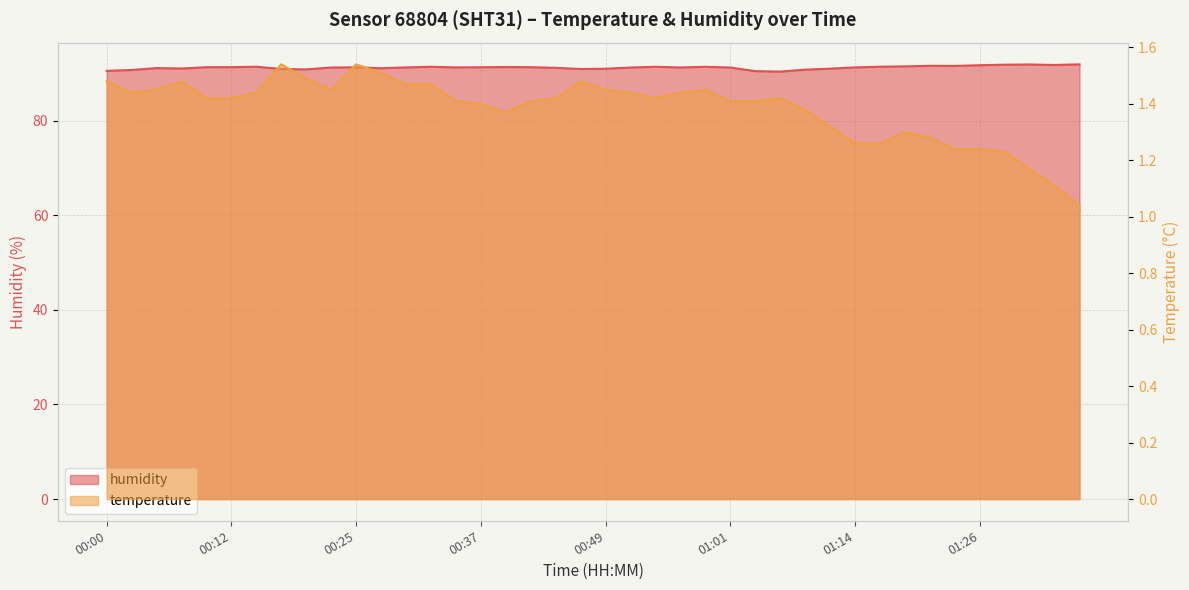

Reading left to right, transcribe all the data shown in this chart.

humidity: 00:00=90.5	00:03=90.7	00:05=91.1	00:07=91.0	00:10=91.3	00:12=91.3	00:15=91.4	00:17=90.9	00:20=90.8	00:22=91.2	00:25=91.3	00:27=91.1	00:30=91.3	00:32=91.4	00:35=91.3	00:37=91.3	00:39=91.3	00:42=91.3	00:44=91.2	00:47=90.9	00:49=91.0	00:52=91.2	00:54=91.4	00:57=91.2	00:59=91.4	01:01=91.2	01:04=90.5	01:06=90.4	01:09=90.8	01:11=91.0	01:14=91.3	01:16=91.4	01:19=91.5	01:21=91.6	01:24=91.6	01:26=91.7	01:28=91.8	01:31=91.9	01:33=91.8	01:36=91.9
temperature: 00:00=1.5	00:03=1.4	00:05=1.4	00:07=1.5	00:10=1.4	00:12=1.4	00:15=1.4	00:17=1.5	00:20=1.5	00:22=1.4	00:25=1.5	00:27=1.5	00:30=1.5	00:32=1.5	00:35=1.4	00:37=1.4	00:39=1.4	00:42=1.4	00:44=1.4	00:47=1.5	00:49=1.4	00:52=1.4	00:54=1.4	00:57=1.4	00:59=1.4	01:01=1.4	01:04=1.4	01:06=1.4	01:09=1.4	01:11=1.3	01:14=1.3	01:16=1.3	01:19=1.3	01:21=1.3	01:24=1.2	01:26=1.2	01:28=1.2	01:31=1.2	01:33=1.1	01:36=1.0